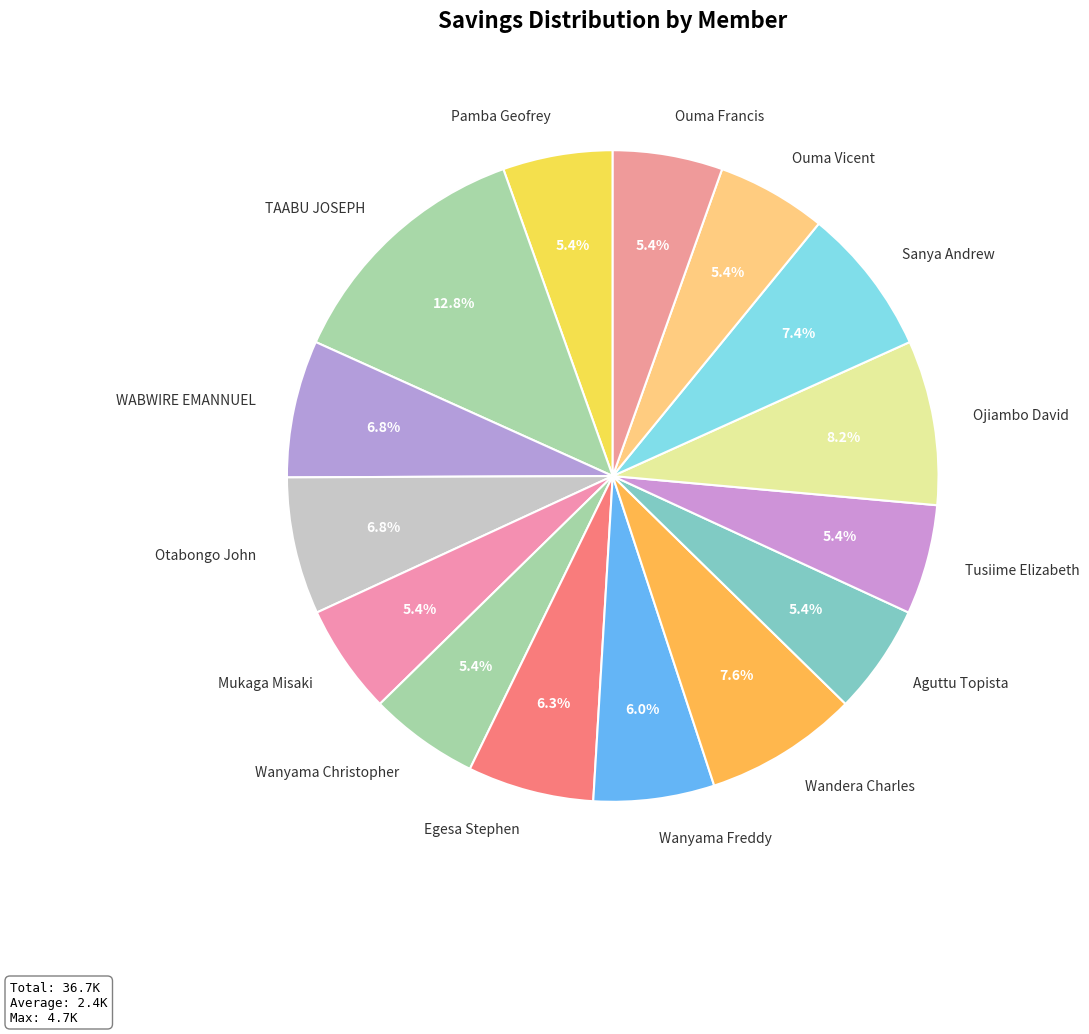

Which has a higher value, Ouma Francis or WABWIRE EMANNUEL?

WABWIRE EMANNUEL